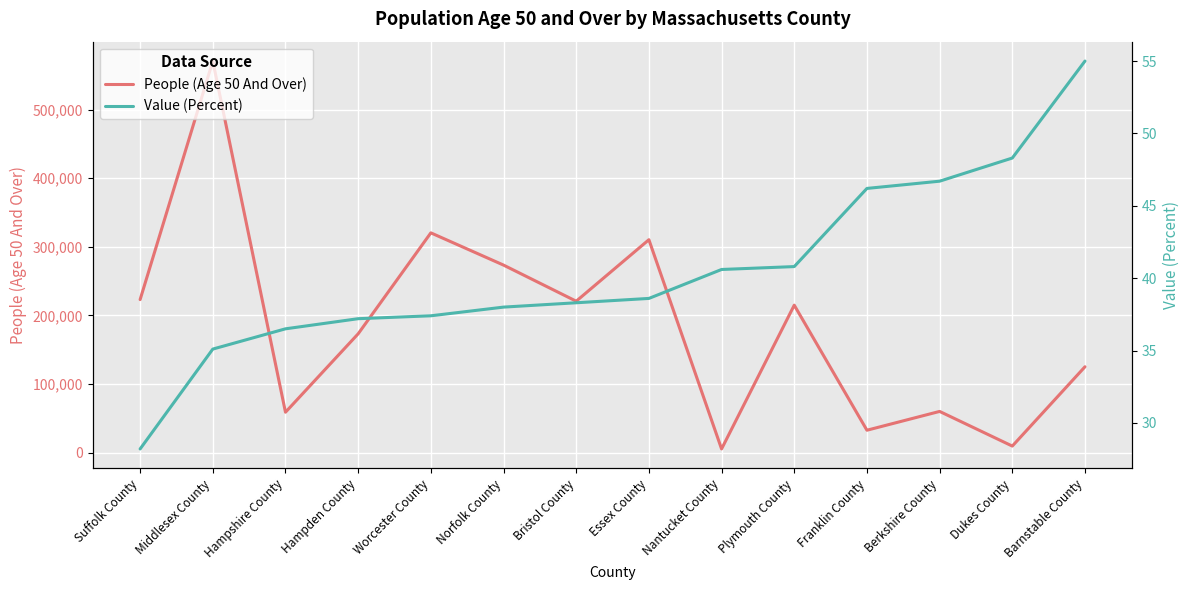

At which label does People (Age 50 And Over) reach its peak?

Middlesex County